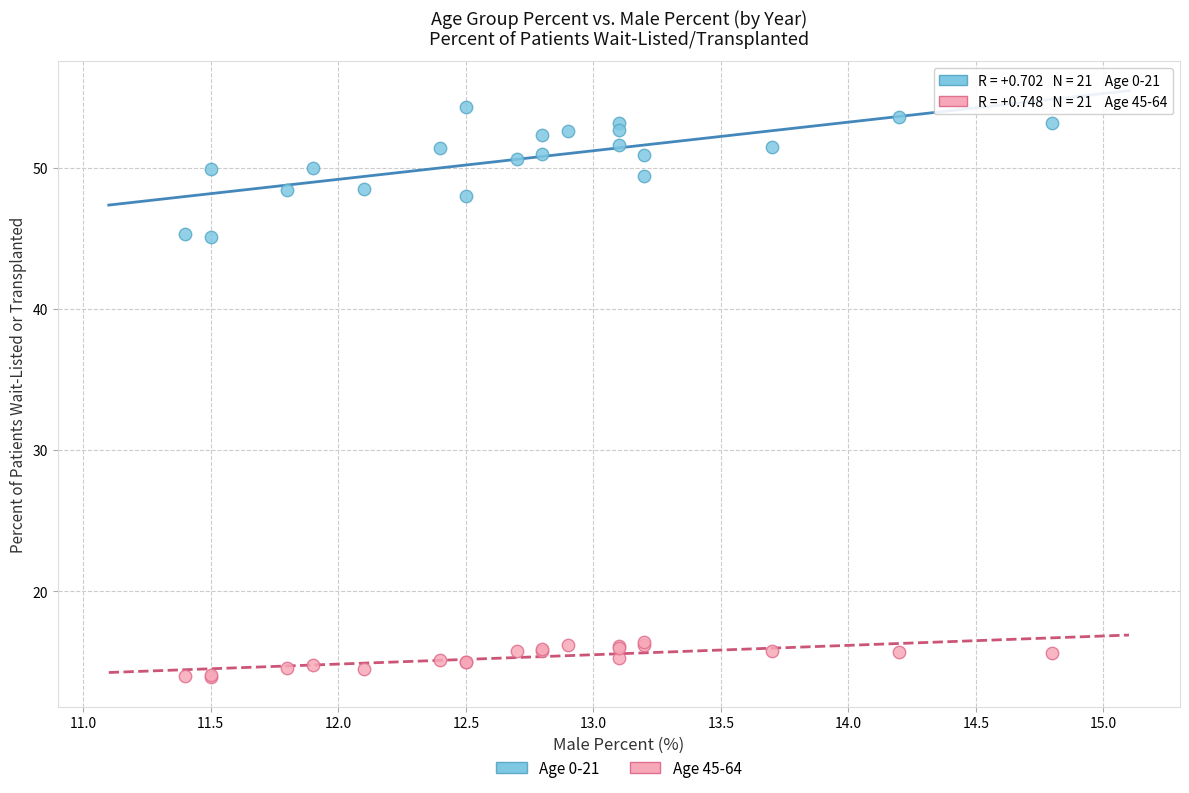

Which series has the largest Y range (max minus min)?

Age 0-21